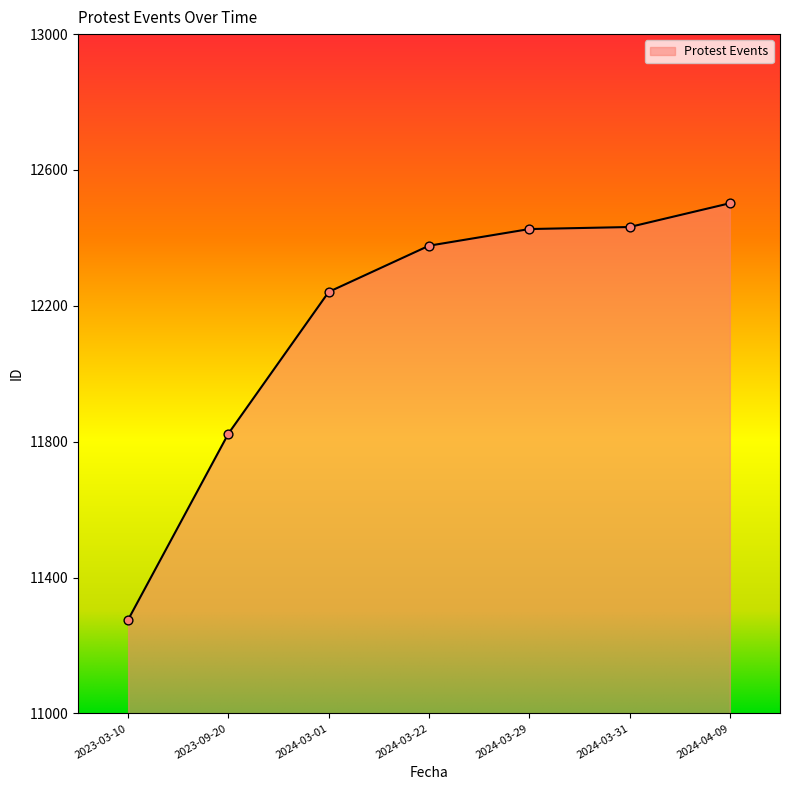

What is the change in value from 2024-03-31 to 2024-04-09?

+70